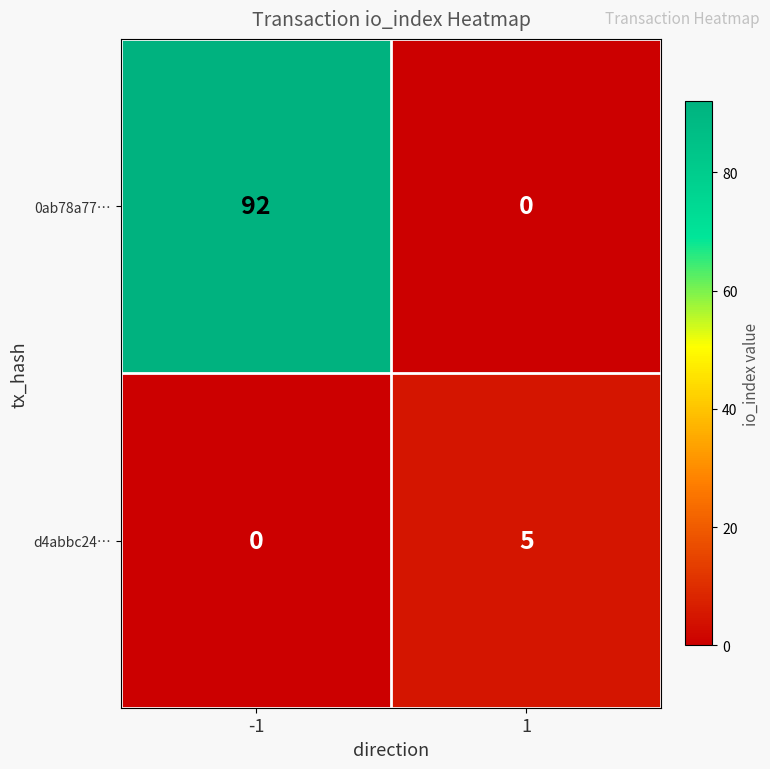

Rank the series by their average value, from lowest to highest.

d4abbc24…, 0ab78a77…